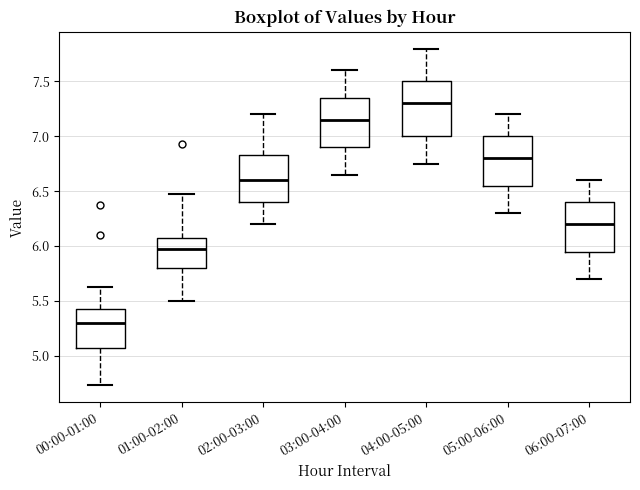

Where is the upper edge of the box for 03:00-04:00 on the y-axis? The values are not printed on the chart, so give them approximately, as read against the axis.

7.35